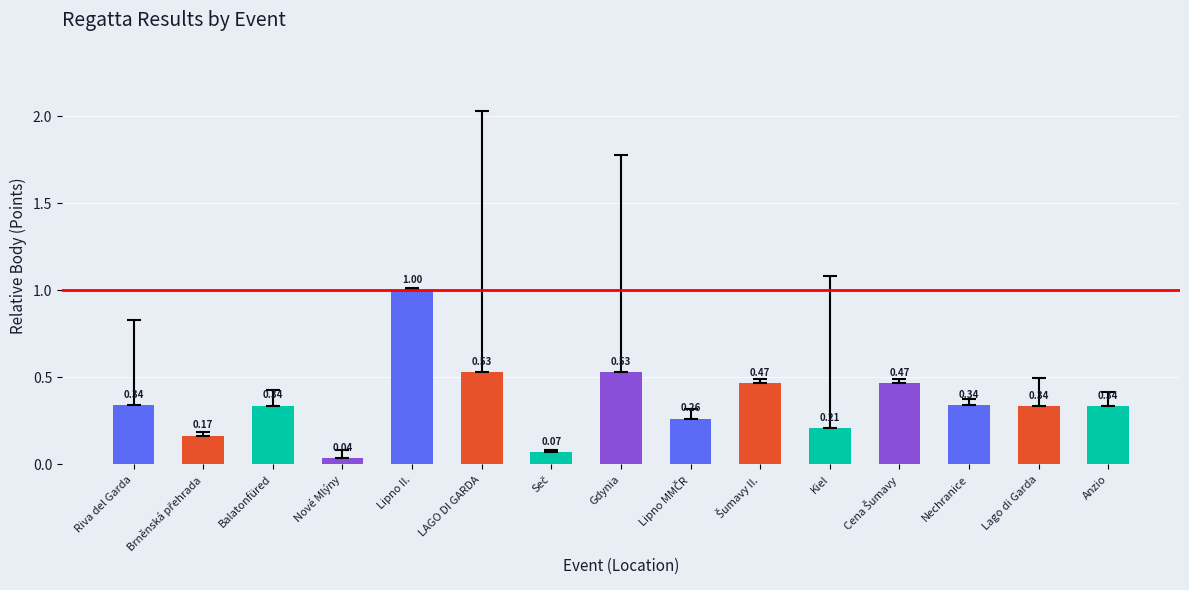

Which label corresponds to the smallest value in the chart?

Nové Mlýny